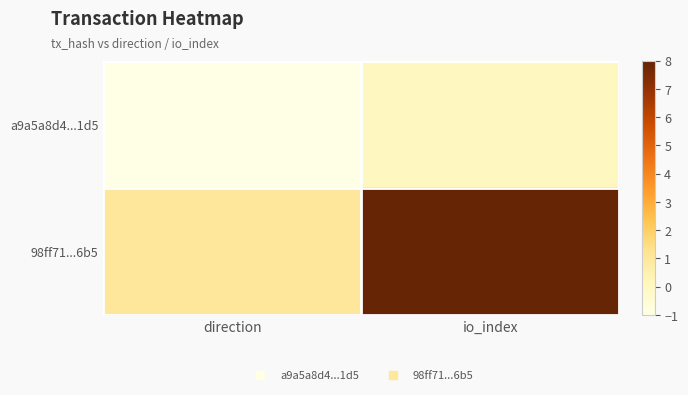

List the series in order of their peak value, highest first.

98ff71...6b5, a9a5a8d4...1d5